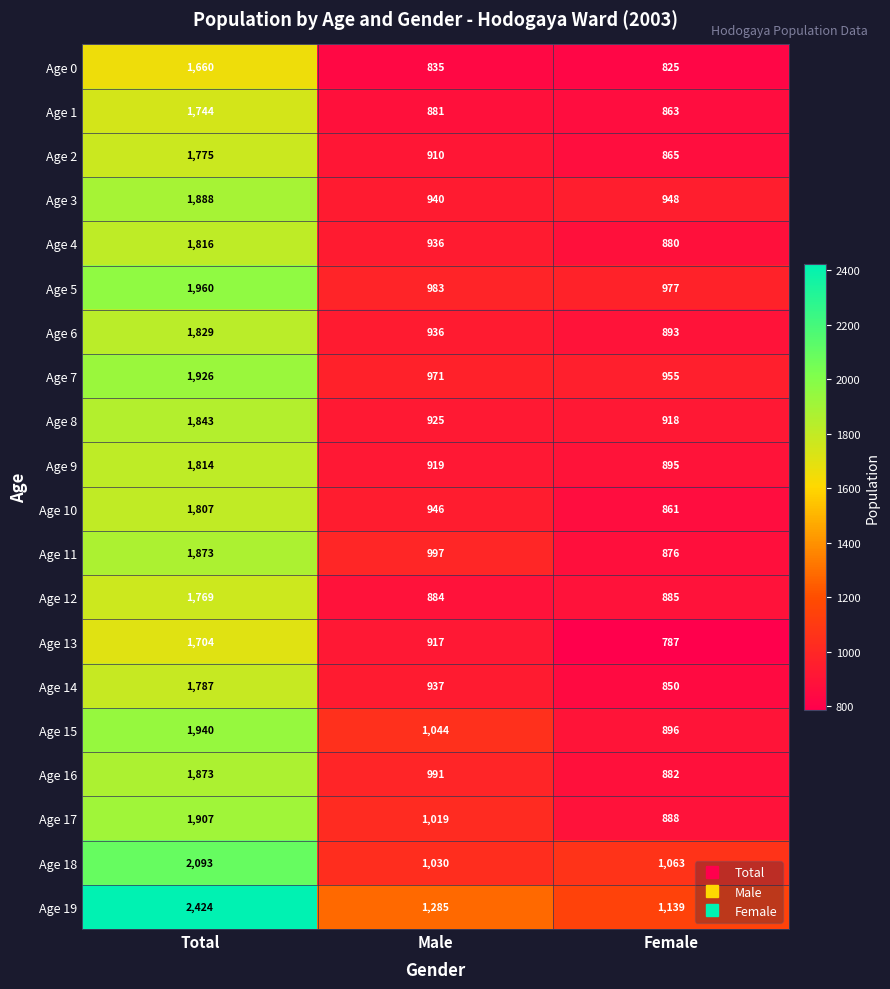

What is the difference between the second highest and minimum values in the Age 13 series?

130